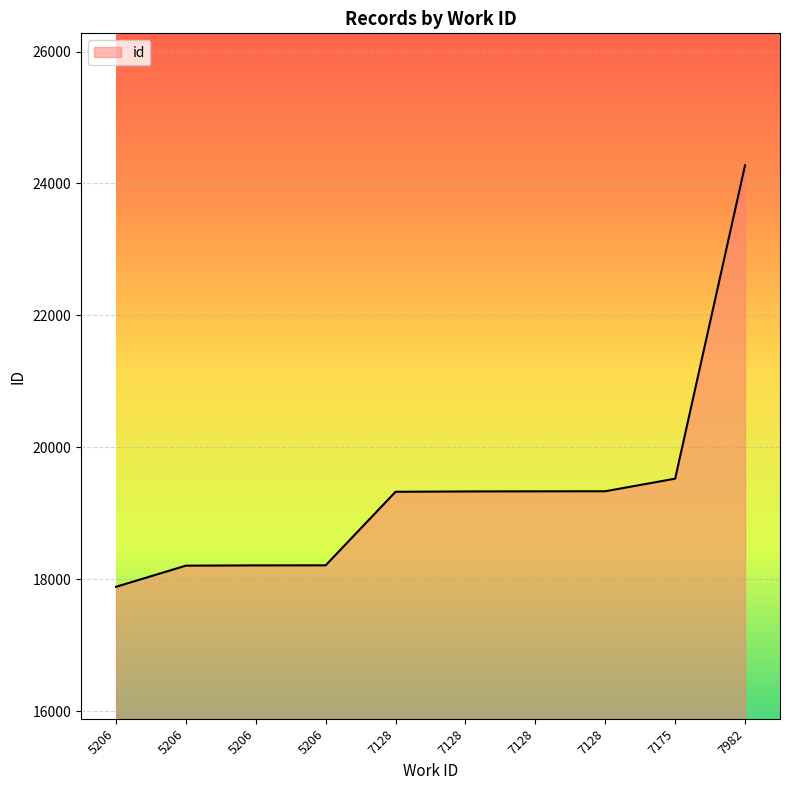

Is this an area chart (filled region under the line)?

Yes